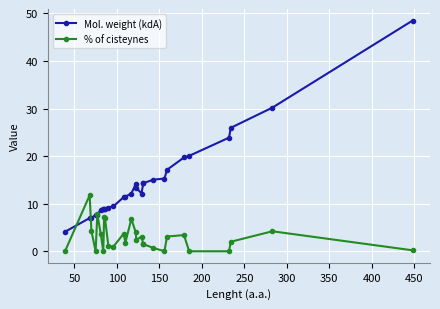

At how many categories does at least one series exceed 46?

1